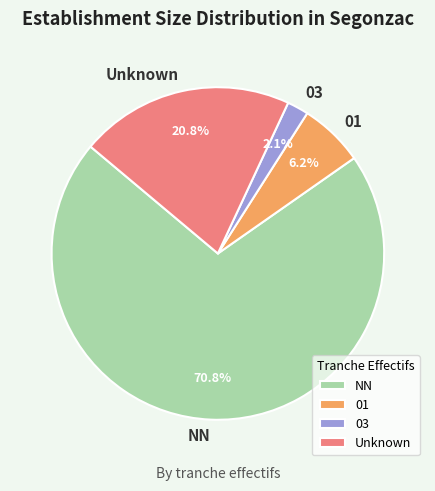

Does 01 account for over 50% of the chart?

No